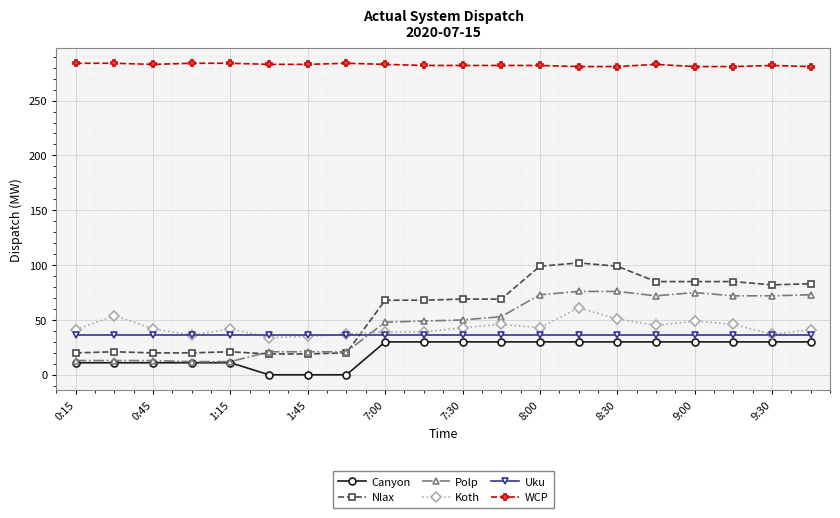

Which series has the largest total across all categories?

WCP